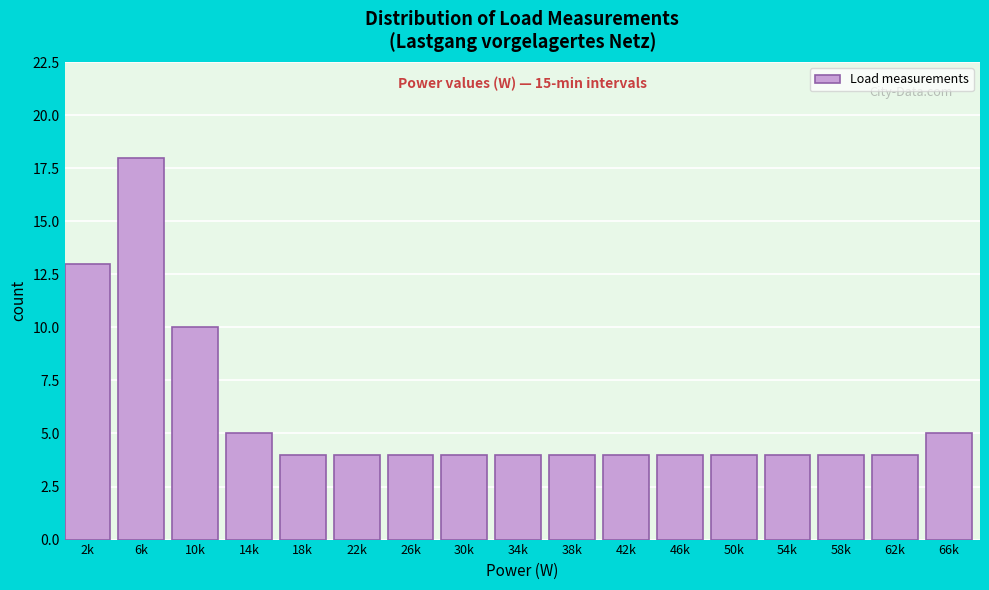

Reading left to right, list all the values displayed in this chart.

2k=13	6k=18	10k=10	14k=5	18k=4	22k=4	26k=4	30k=4	34k=4	38k=4	42k=4	46k=4	50k=4	54k=4	58k=4	62k=4	66k=5